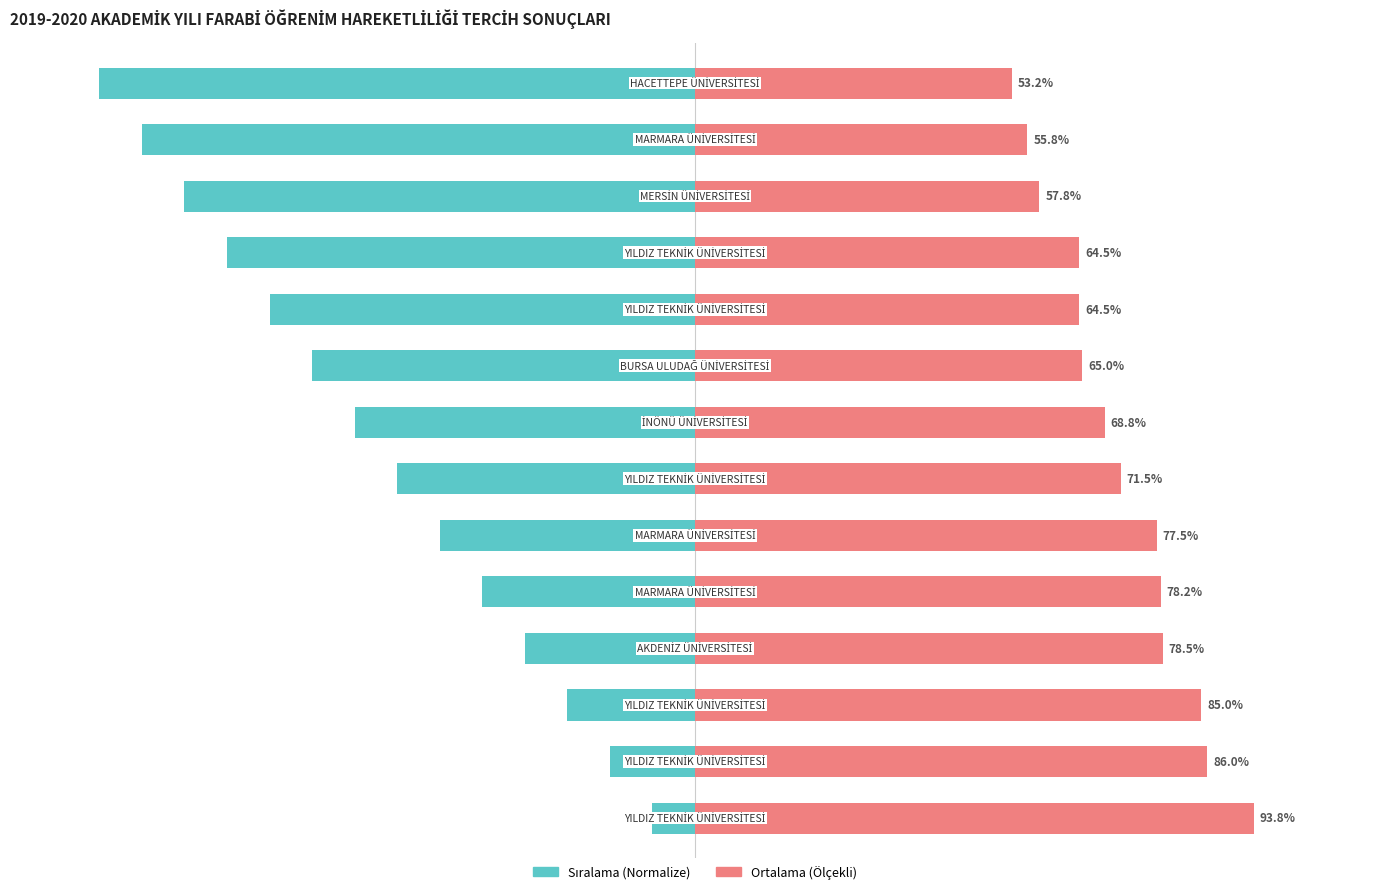

What is the spread (max minus min) of values at 1?

100.3